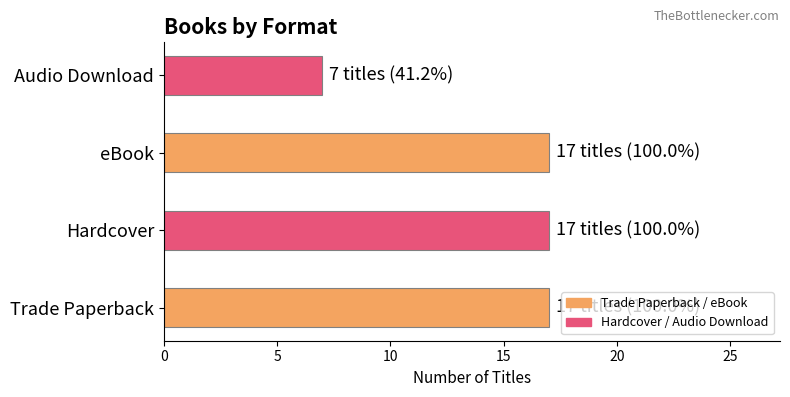

The chart shows a value of 3 at Audio Download. True or false?

False